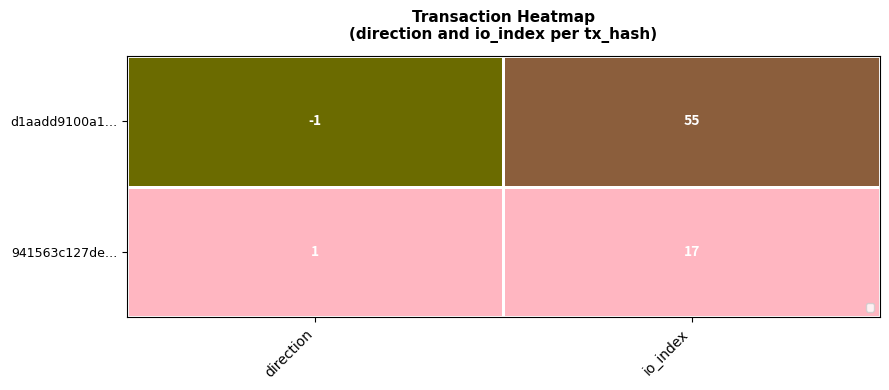

The value of d1aadd9100a1… at direction is -1. True or false?

True